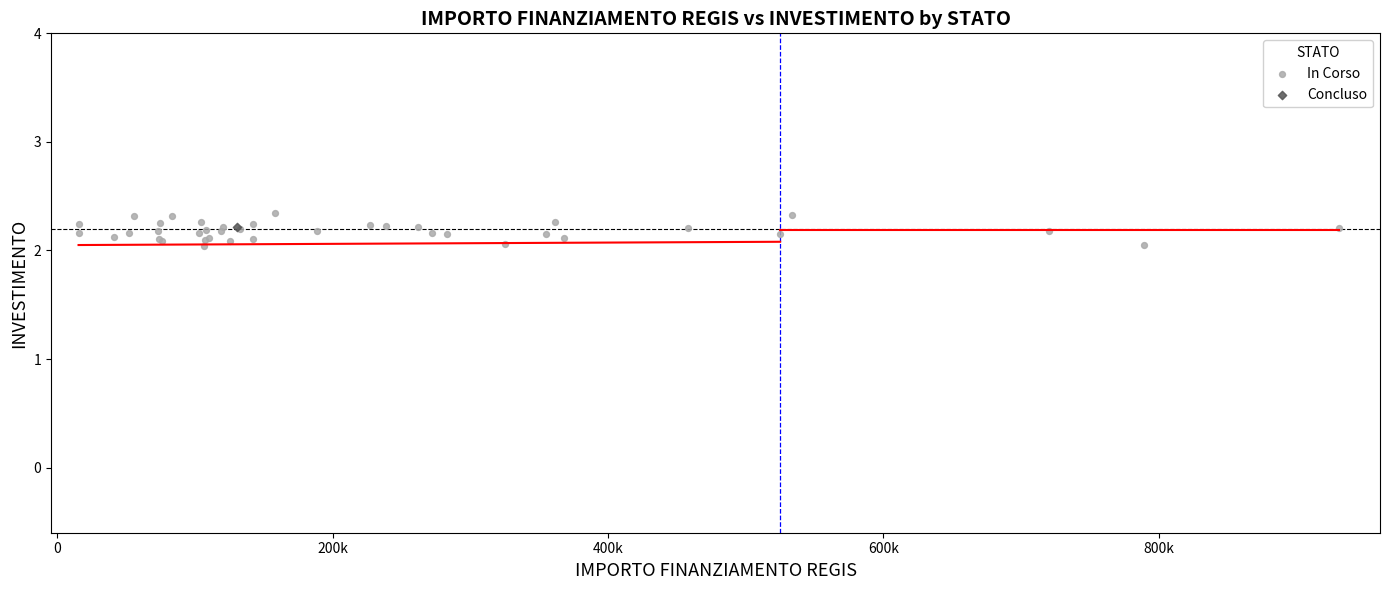

What are all the series names shown in the legend?

In Corso, Concluso